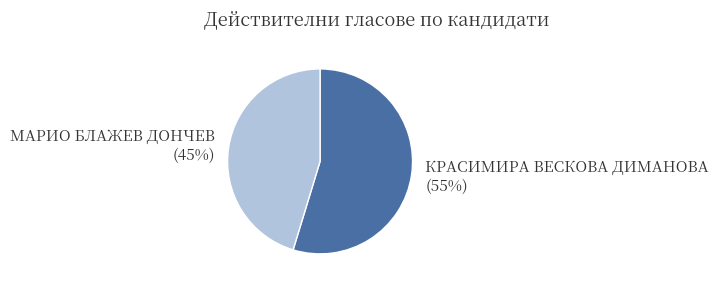

Is МАРИО БЛАЖЕВ ДОНЧЕВ the majority of the pie?

No